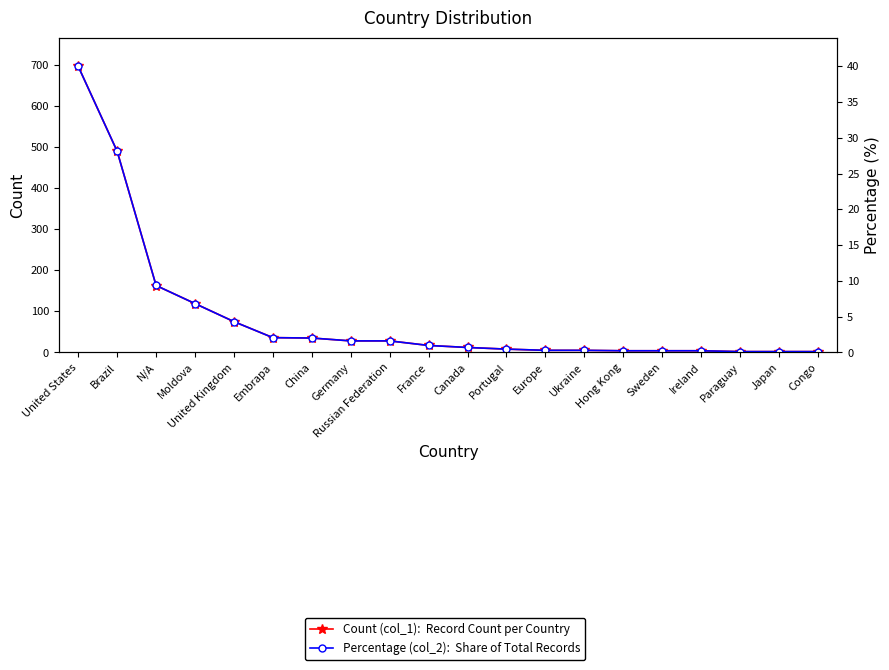

At which category is the sum across all series the highest?

United States